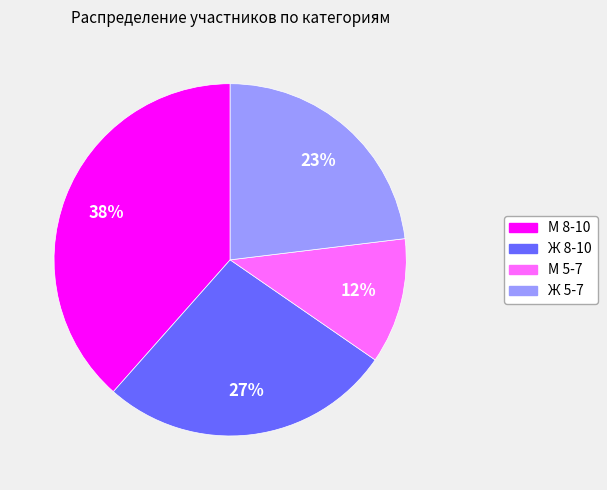

Is the sum of Ж 5-7 and М 5-7 greater than half?

No